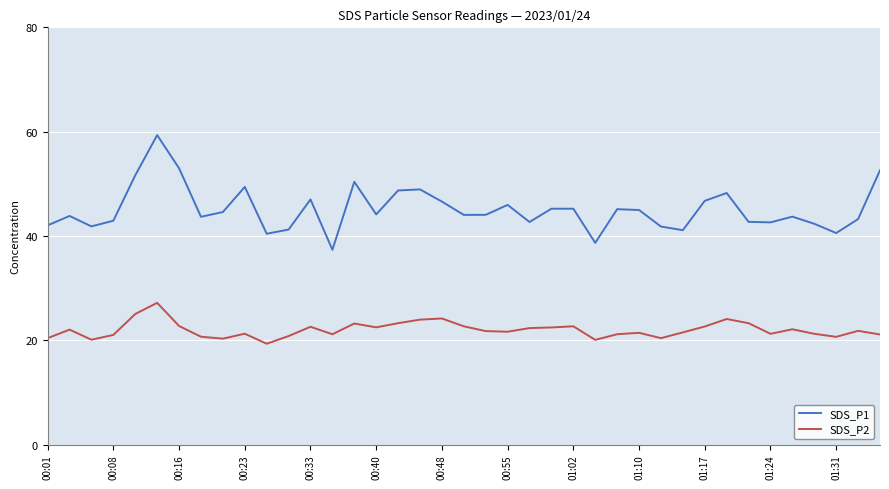

True or false: SDS_P2 and SDS_P1 cross at least once.

False